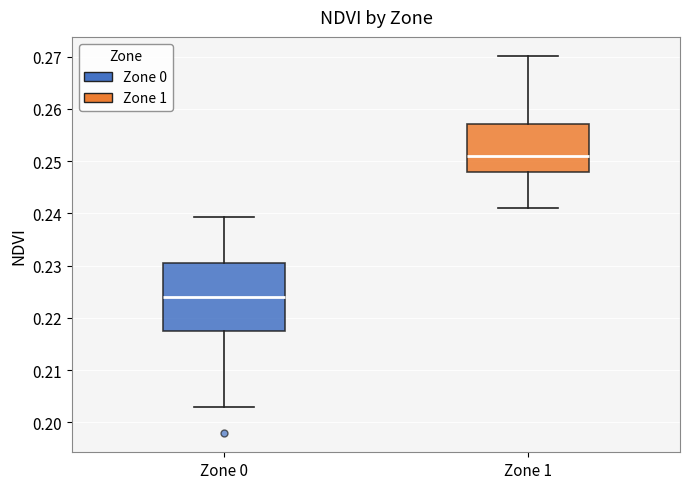

Reading left to right, transcribe this box plot: for each box, give where its median line is, the range the box spans, and where its two whiskers end, as read against the y-axis. The values are not printed on the chart, so give them approximately, as read against the axis.

Zone 0: median 0.224, box 0.218 to 0.230, whiskers 0.203 to 0.239
Zone 1: median 0.251, box 0.248 to 0.257, whiskers 0.241 to 0.270